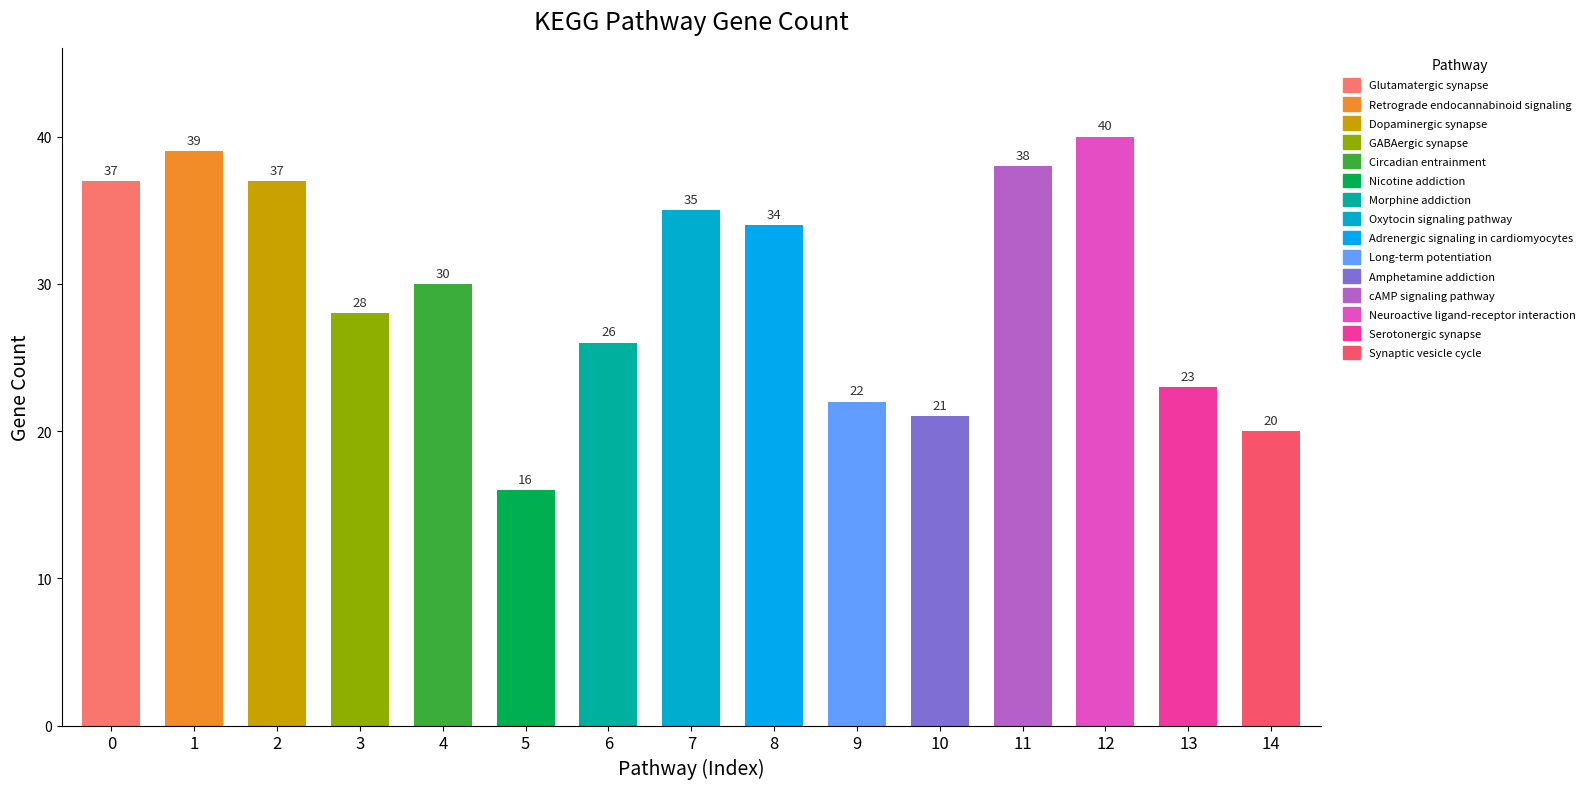

What is the difference between the maximum and minimum values?

24